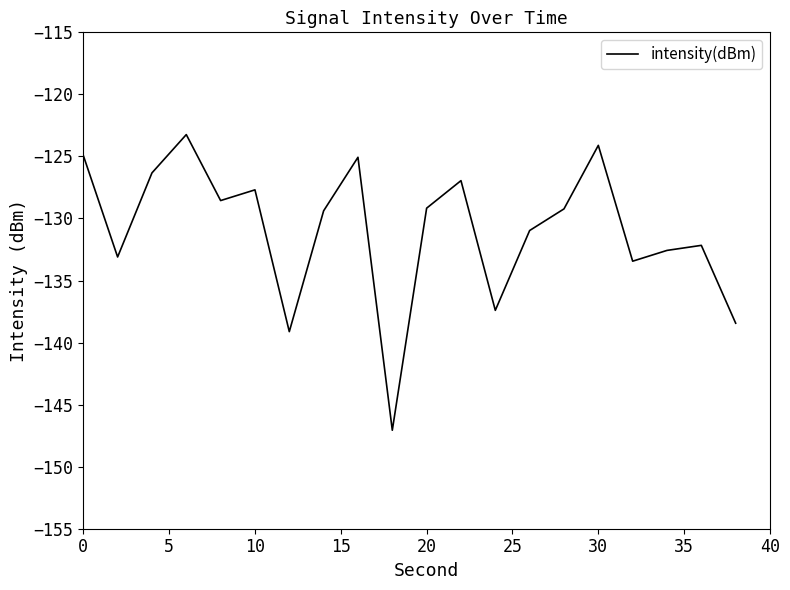

What is the minimum value shown in the chart?

-147.1